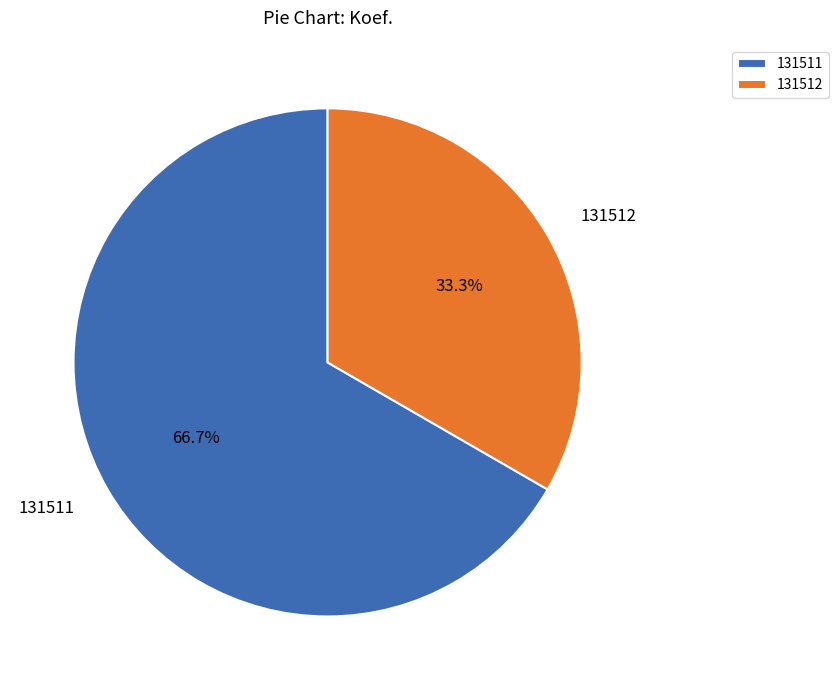

The 131512 slice represents 39% of the pie. True or false?

False